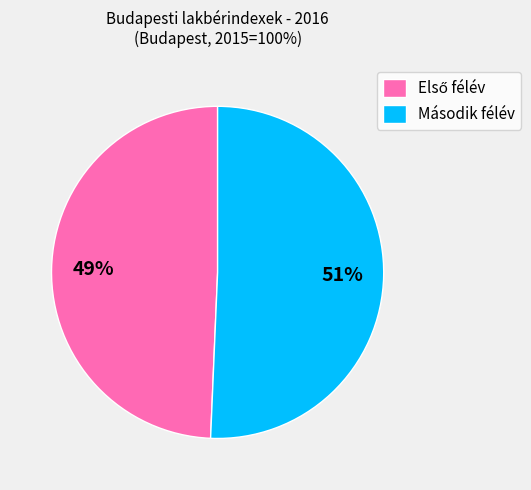

How many slices are in this pie chart?

2